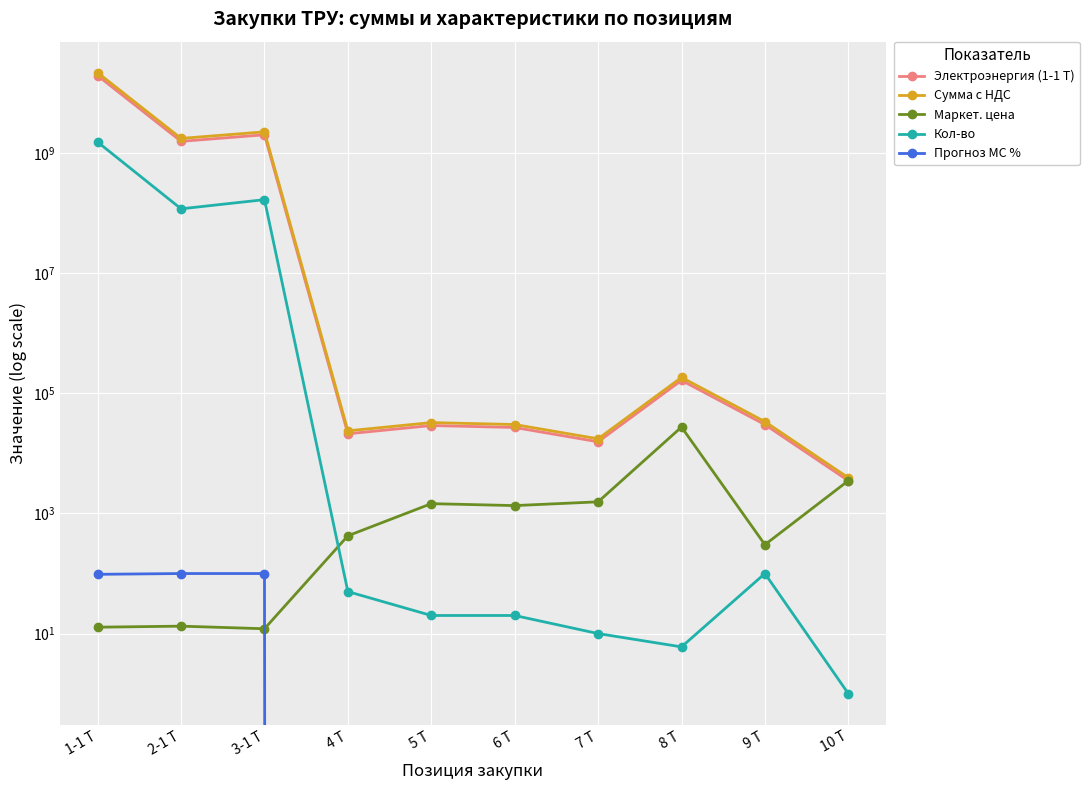

Where does the Электроэнергия (1-1 Т) series first go above 30240?

1-1 Т